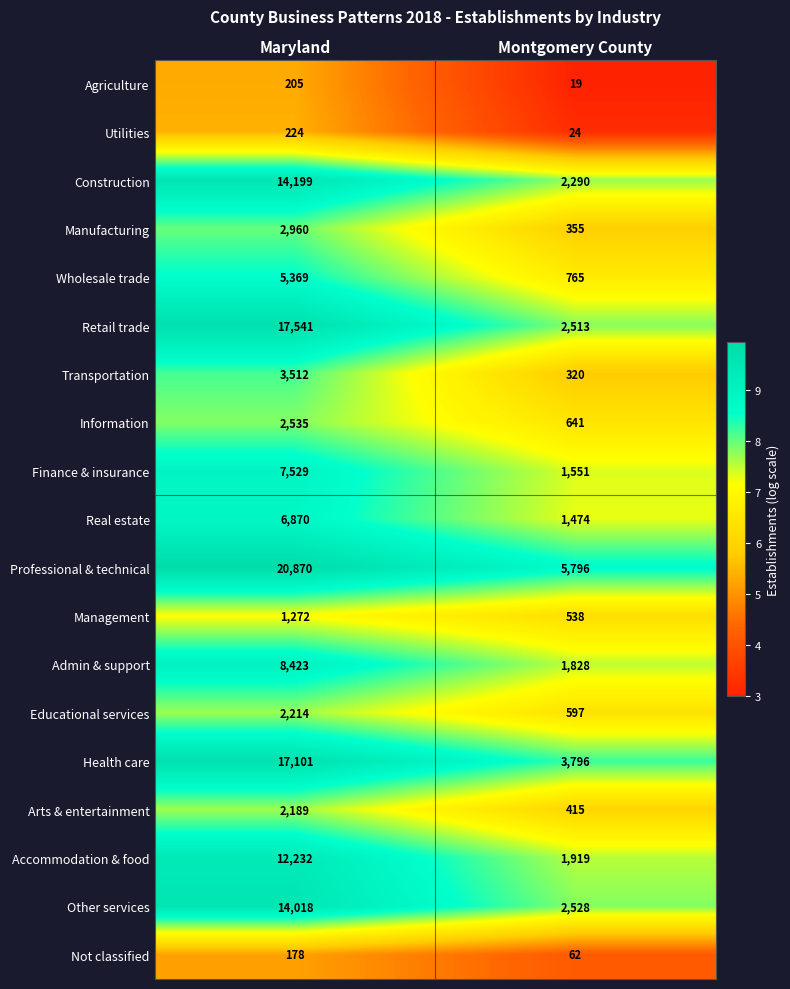

Is it true that Wholesale trade equals 194 at Montgomery County?

False